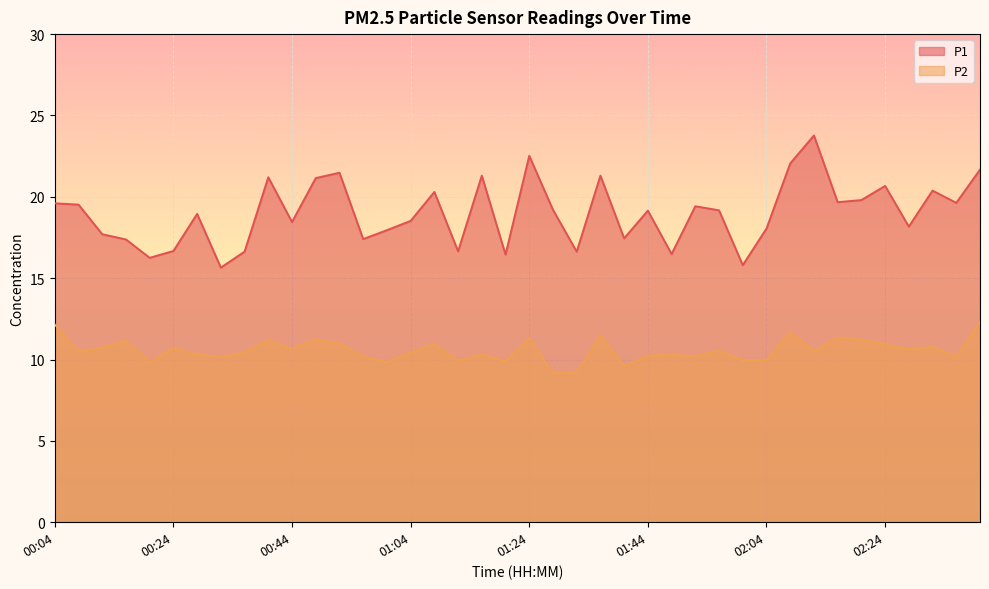

Rank the series by their average value, from highest to lowest.

P1, P2